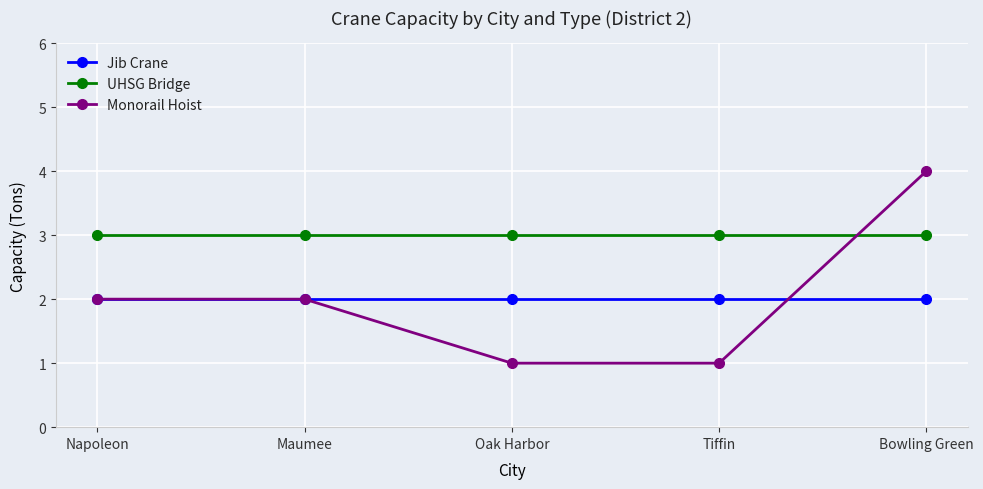

List the series in order of their peak value, highest first.

Monorail Hoist, UHSG Bridge, Jib Crane